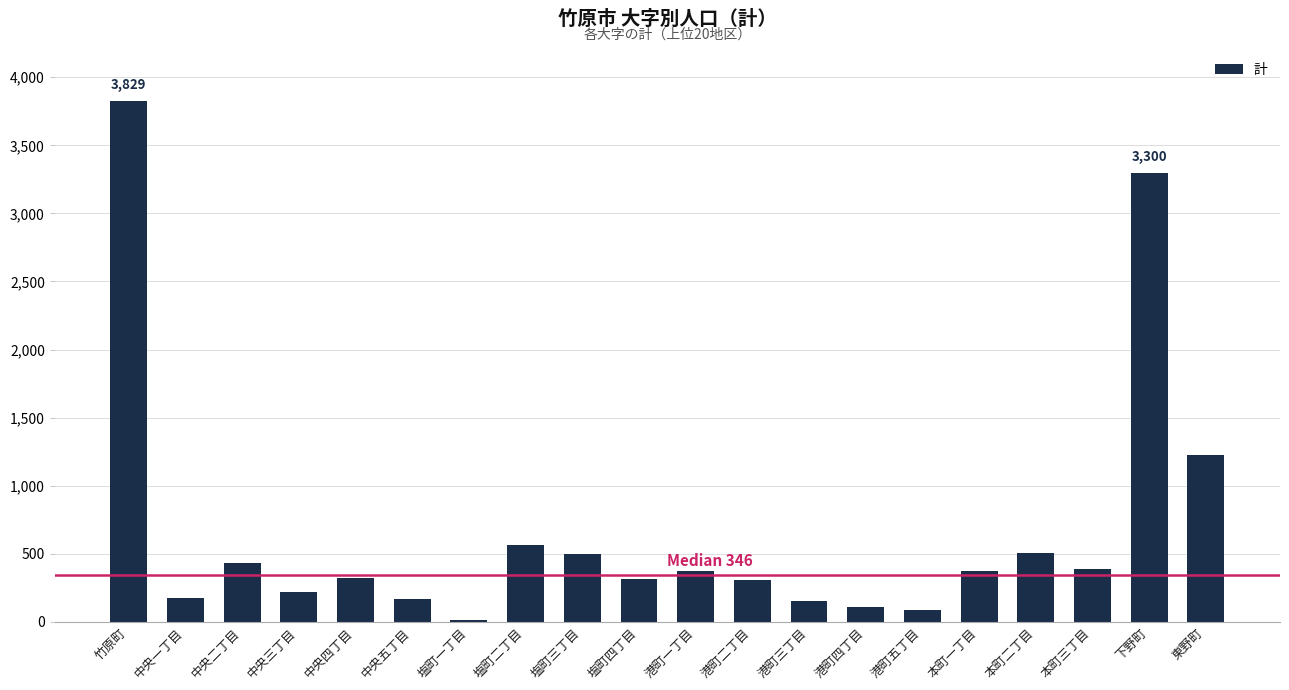

What is the sum of the values at 東野町 and 港町二丁目?

1533